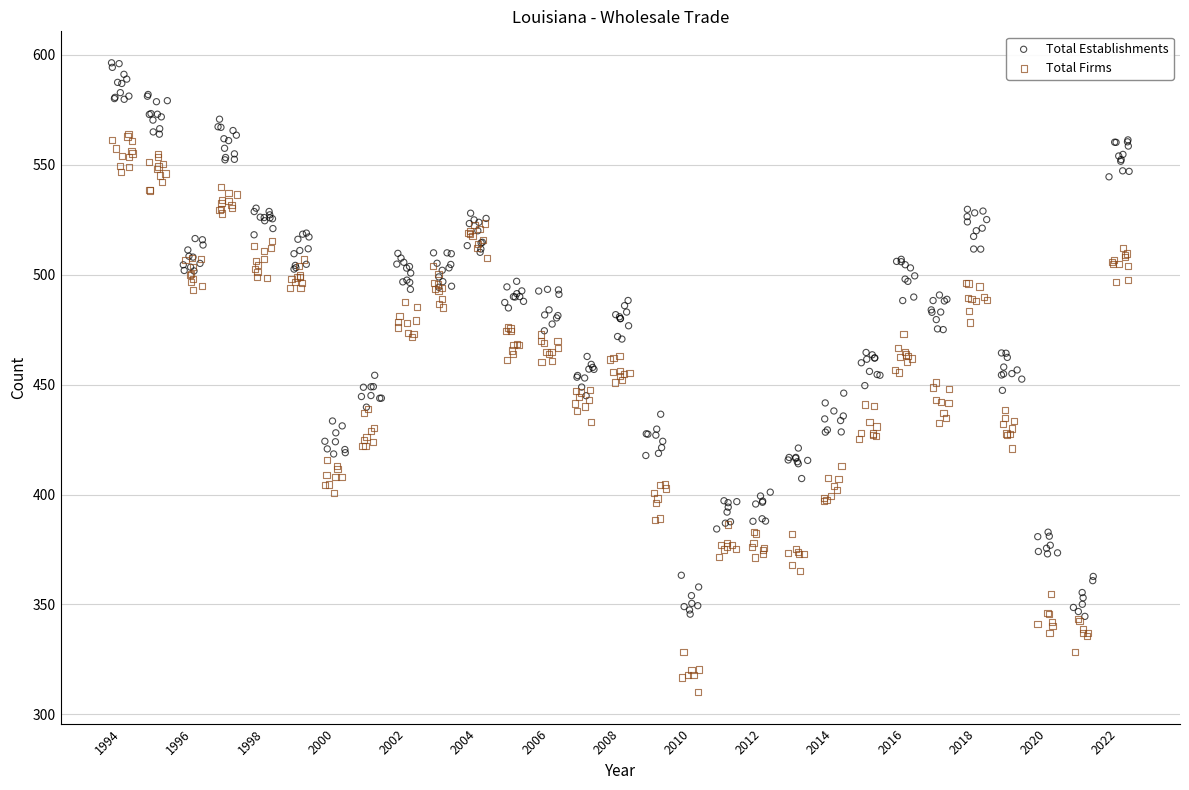

Which series reaches the minimum Y coordinate?

Total Firms